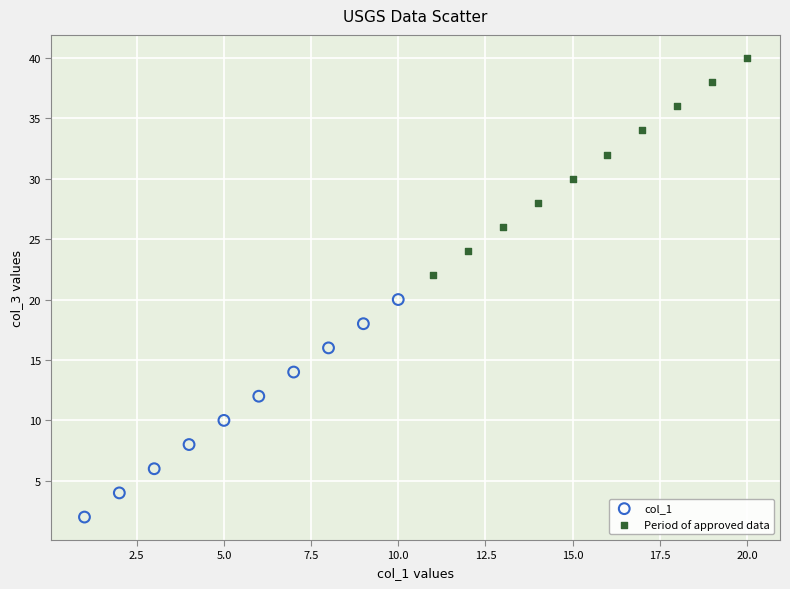

Which series reaches the maximum Y coordinate?

Period of approved data